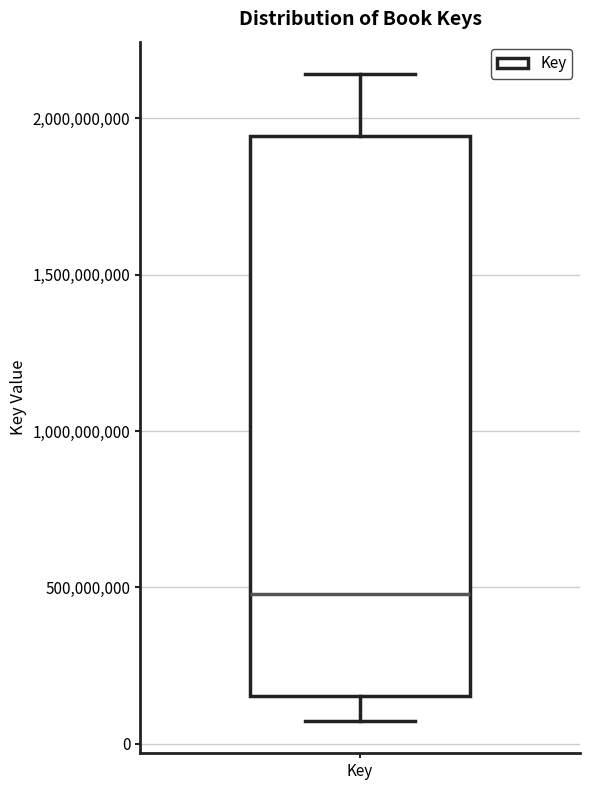

Read this box plot against the y-axis: the position of the median line, the range covered by the box, and the ends of both whiskers. The values are not printed on the chart, so give them approximately, as read against the axis.

median 500000000, box 150000000 to 1950000000, whiskers 50000000 to 2150000000